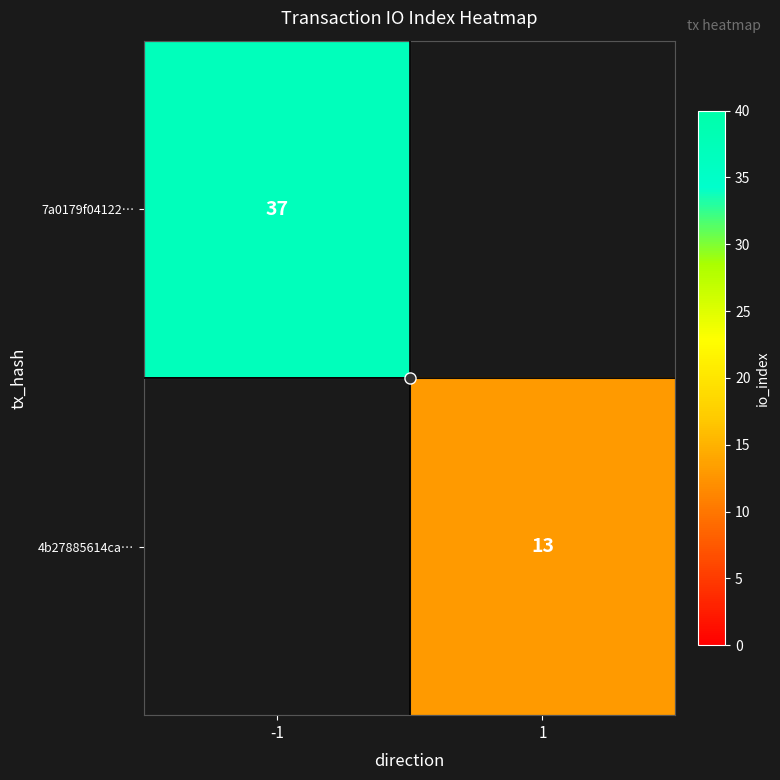

Between -1 and 1, which is larger?

-1